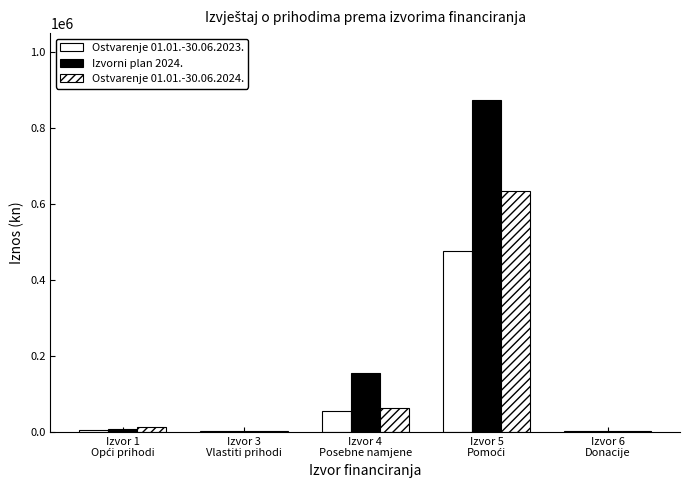

What is the label of the 1st bar from the right?

Izvor 6
Donacije